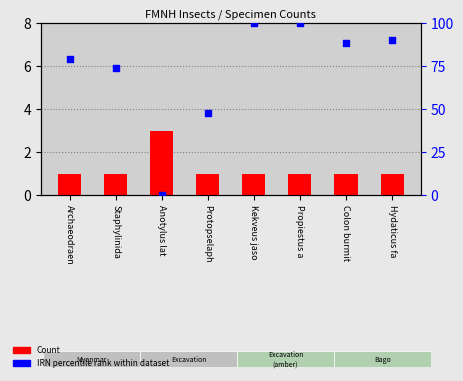

At how many categories does at least one series exceed 27?

7